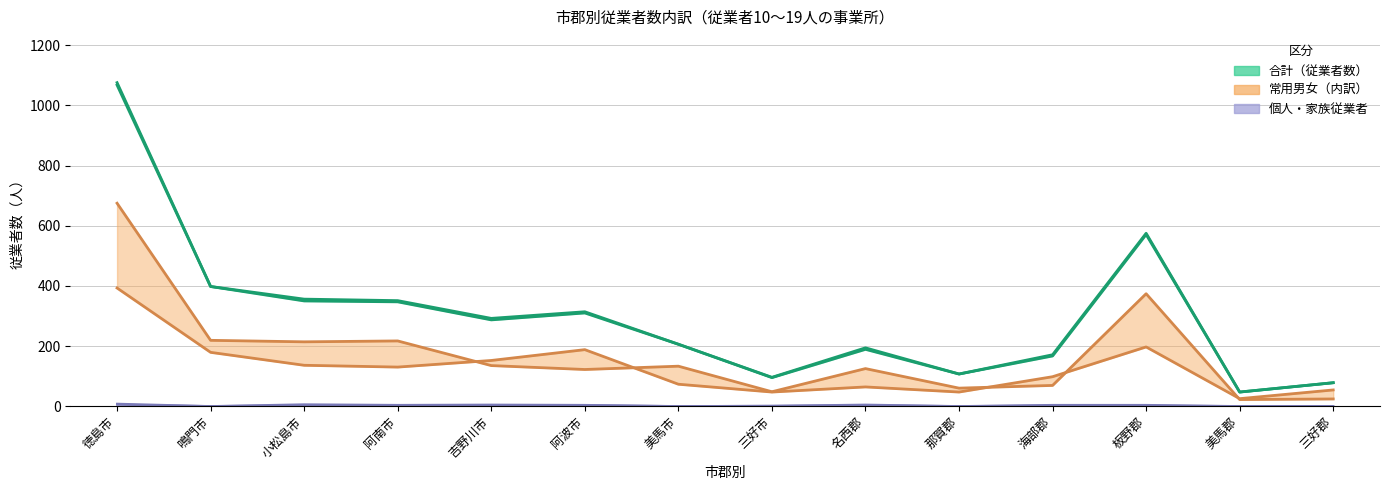

Which series has the widest spread of values?

合計（従業者数）